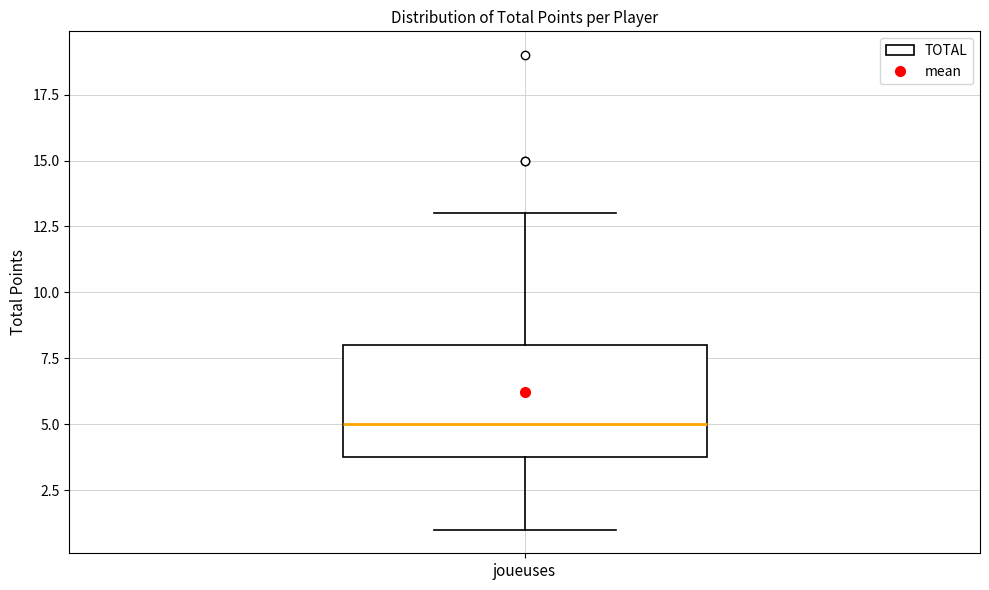

Read this box plot against the y-axis: the position of the median line, the range covered by the box, and the ends of both whiskers. The values are not printed on the chart, so give them approximately, as read against the axis.

median 5, box 4 to 8, whiskers 1 to 13